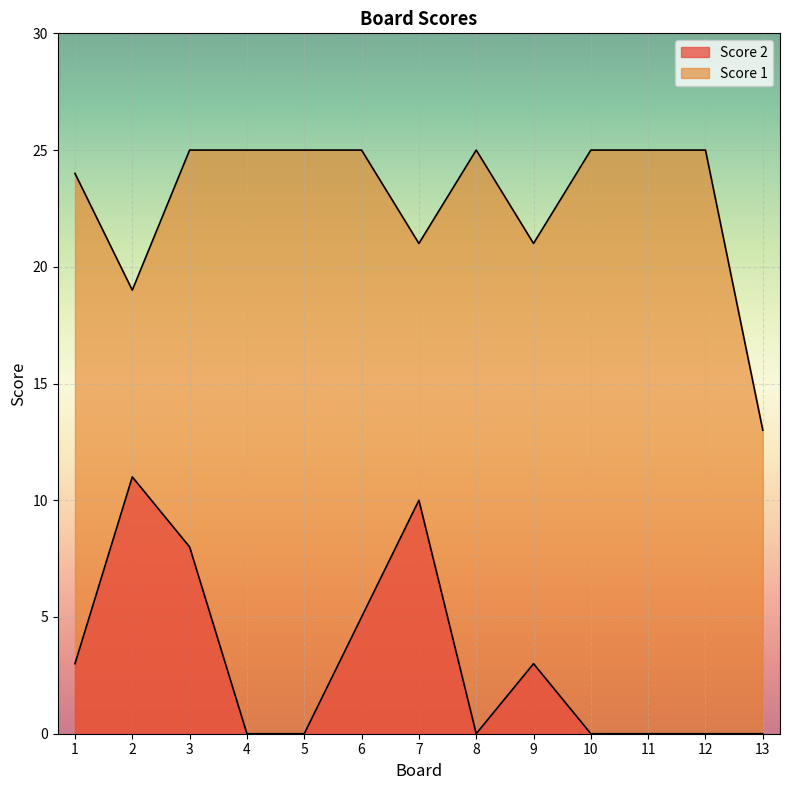

How many data points in Score 1 are less than 25?

5